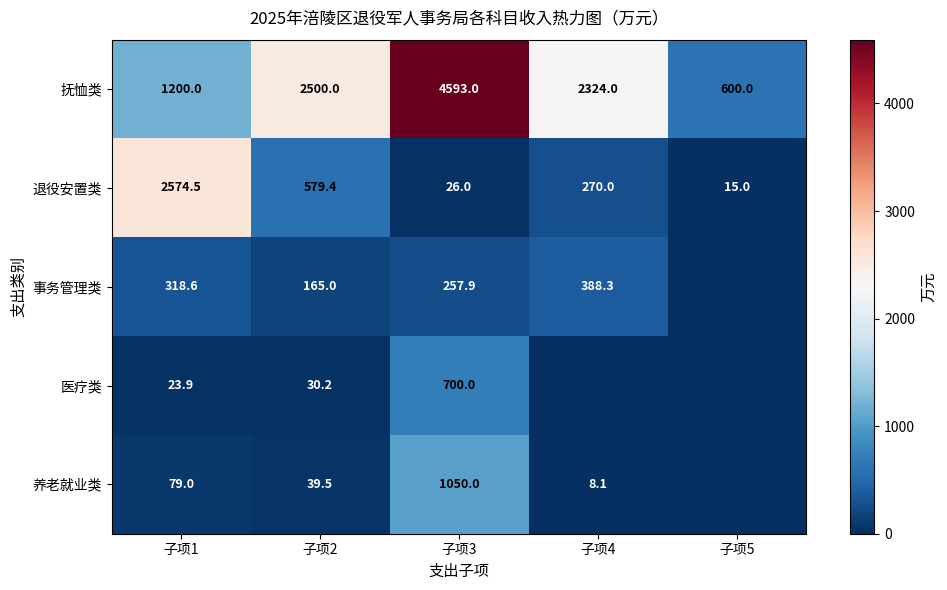

Is it true that 退役安置类 equals 26.0 at 子项3?

True